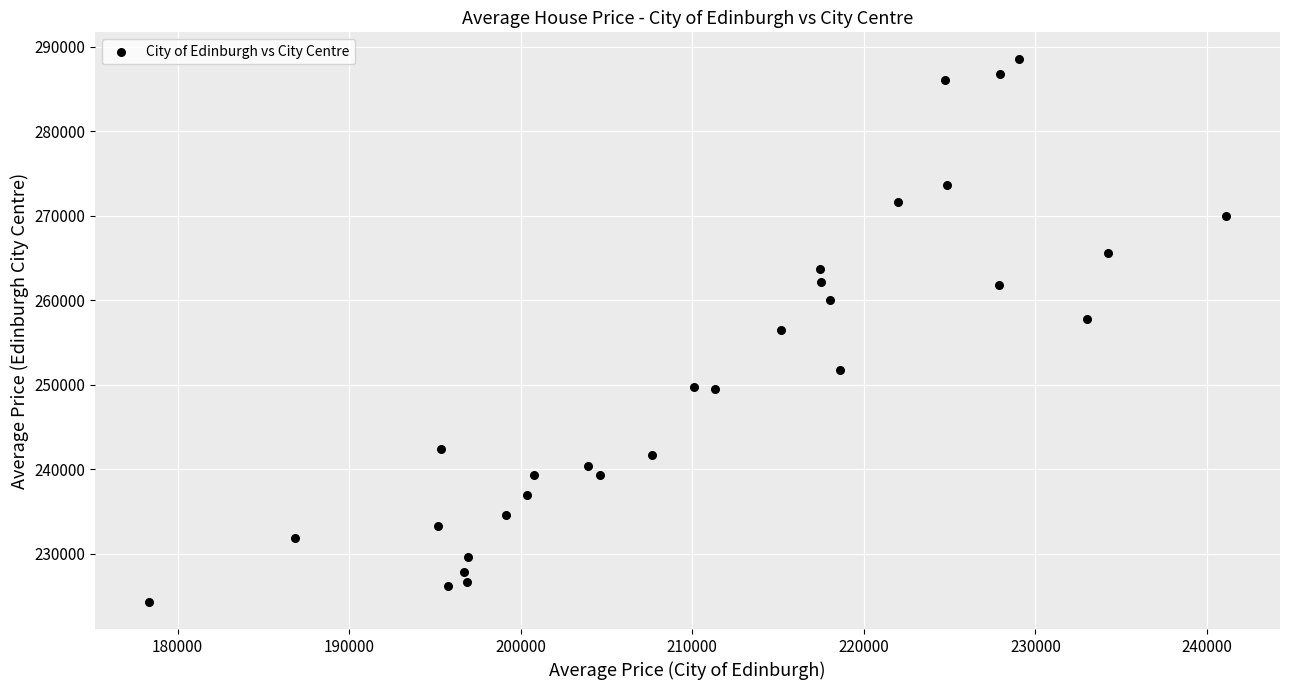

What is the range of Y values (max minus min)?

64185.9